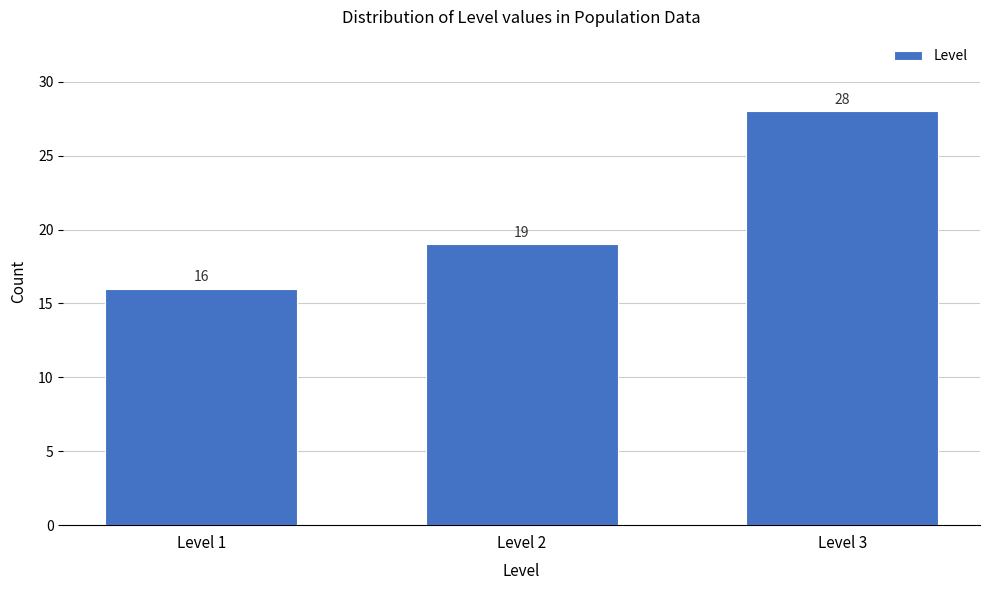

Reading left to right, what are all the values shown in this chart?

Level 1=16	Level 2=19	Level 3=28